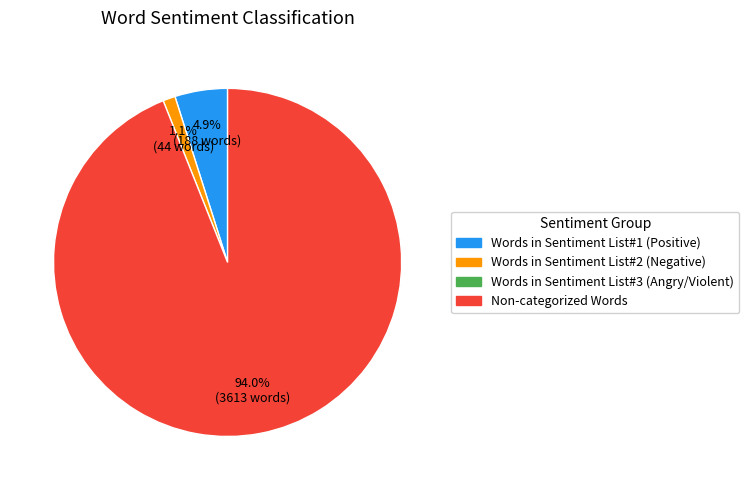

Is there any slice that represents more than half of the pie?

Yes